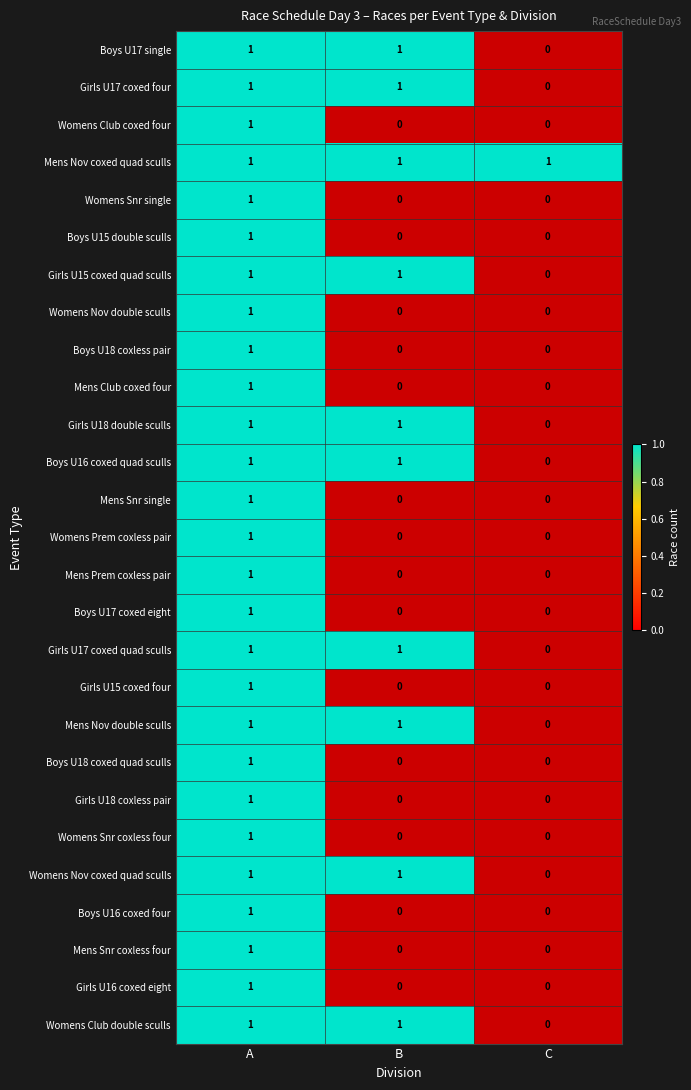

The chart shows a value of 1 at Girls U15 coxed quad sculls. True or false?

False